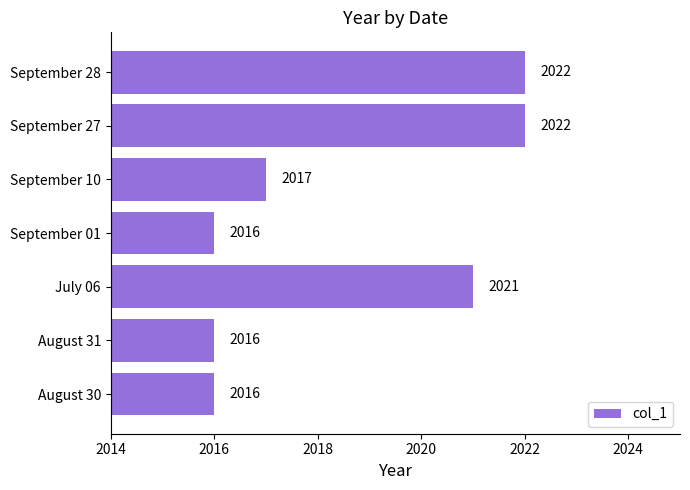

How many data points are less than 2017?

3